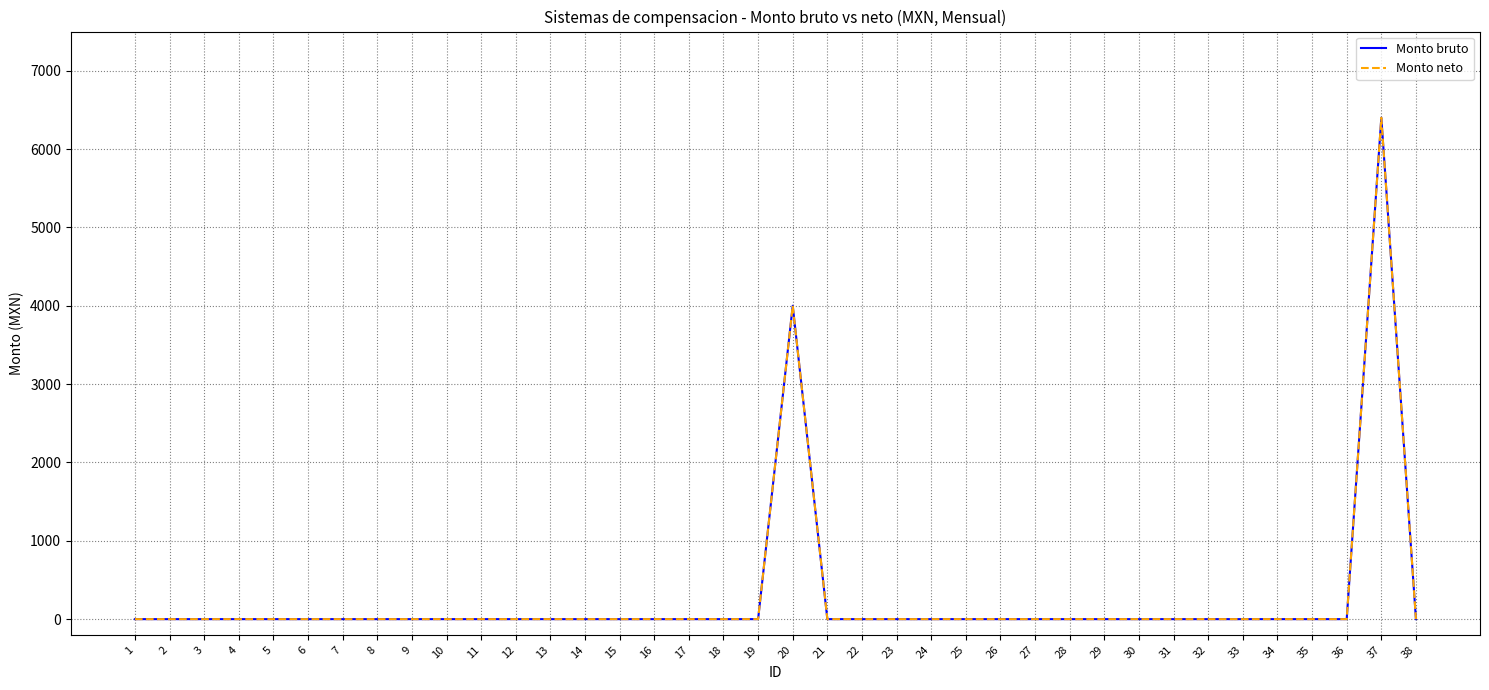

Rank the series at 31 from highest to lowest value.

Monto bruto, Monto neto